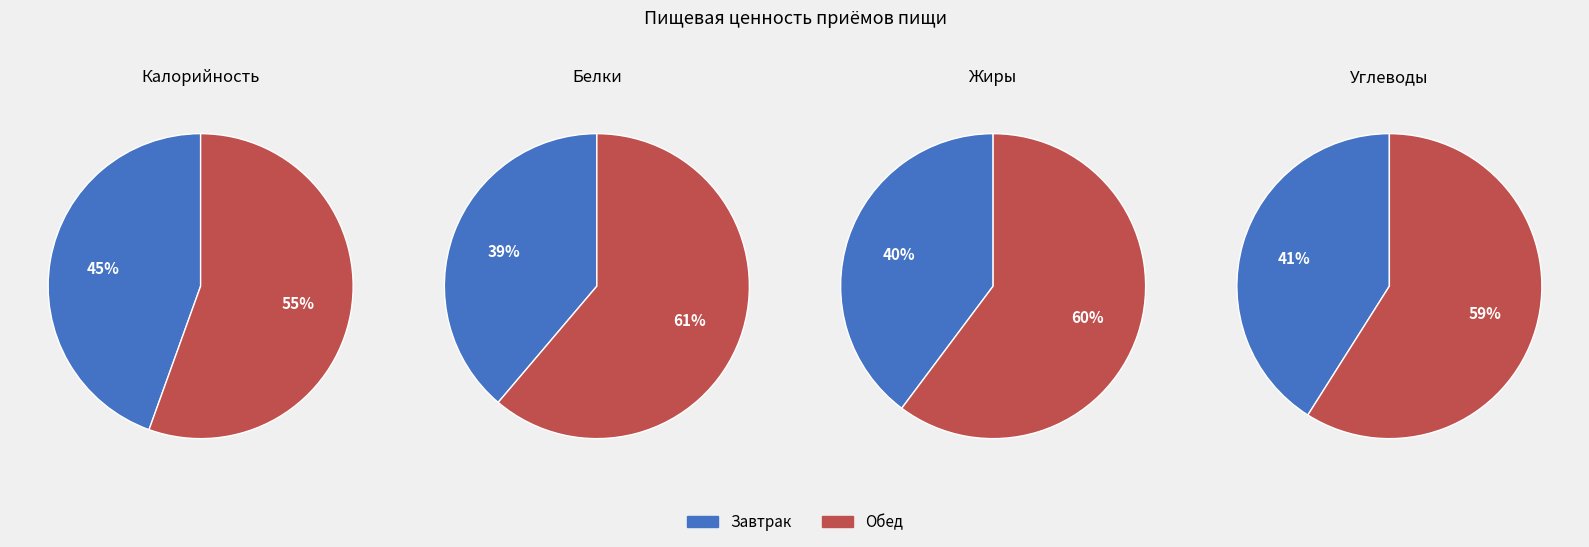

How many slices are in this pie chart?

2